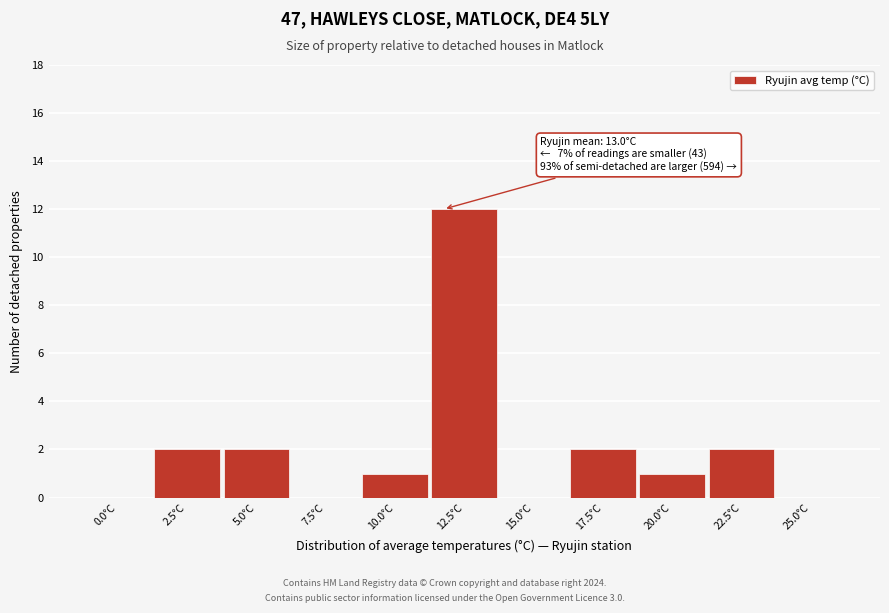

Reading left to right, extract all data points from this chart.

0.0°C=0	2.5°C=2	5.0°C=2	7.5°C=0	10.0°C=1	12.5°C=12	15.0°C=0	17.5°C=2	20.0°C=1	22.5°C=2	25.0°C=0